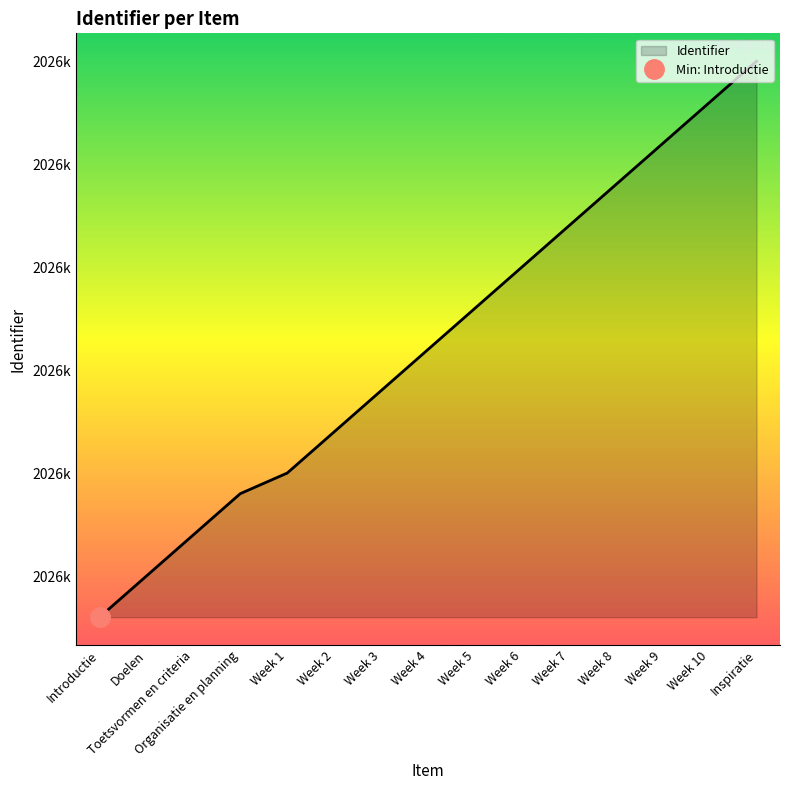

Where does the data first go above 2026671?

Week 5